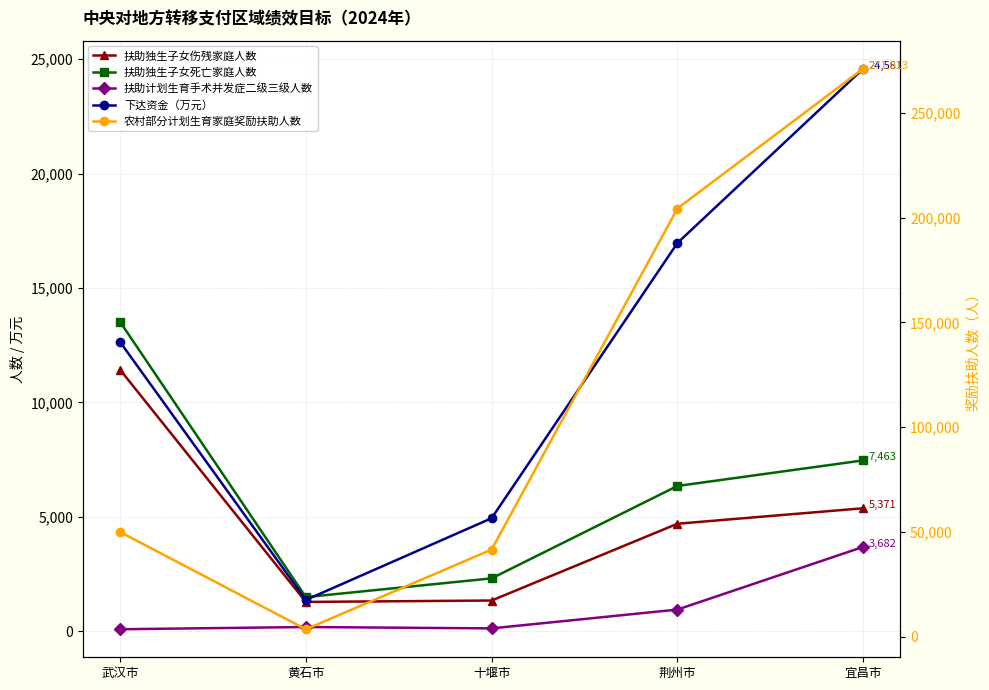

What is the difference between the maximum and minimum values in the 扶助独生子女伤残家庭人数 series?

10149